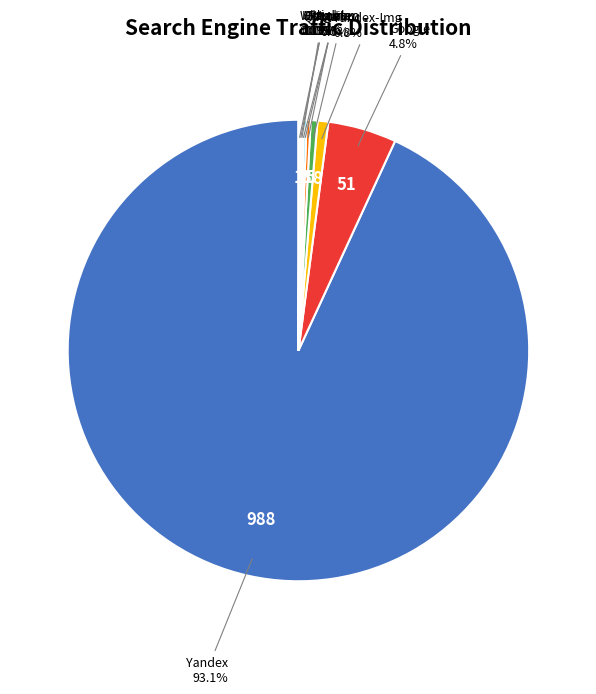

Rank the categories by value from lowest to highest.

Bing.com, QIP.ru, Ukr.net, Webalta, Rambler, Nigma, Mail.ru, Yandex-Img, Google, Yandex